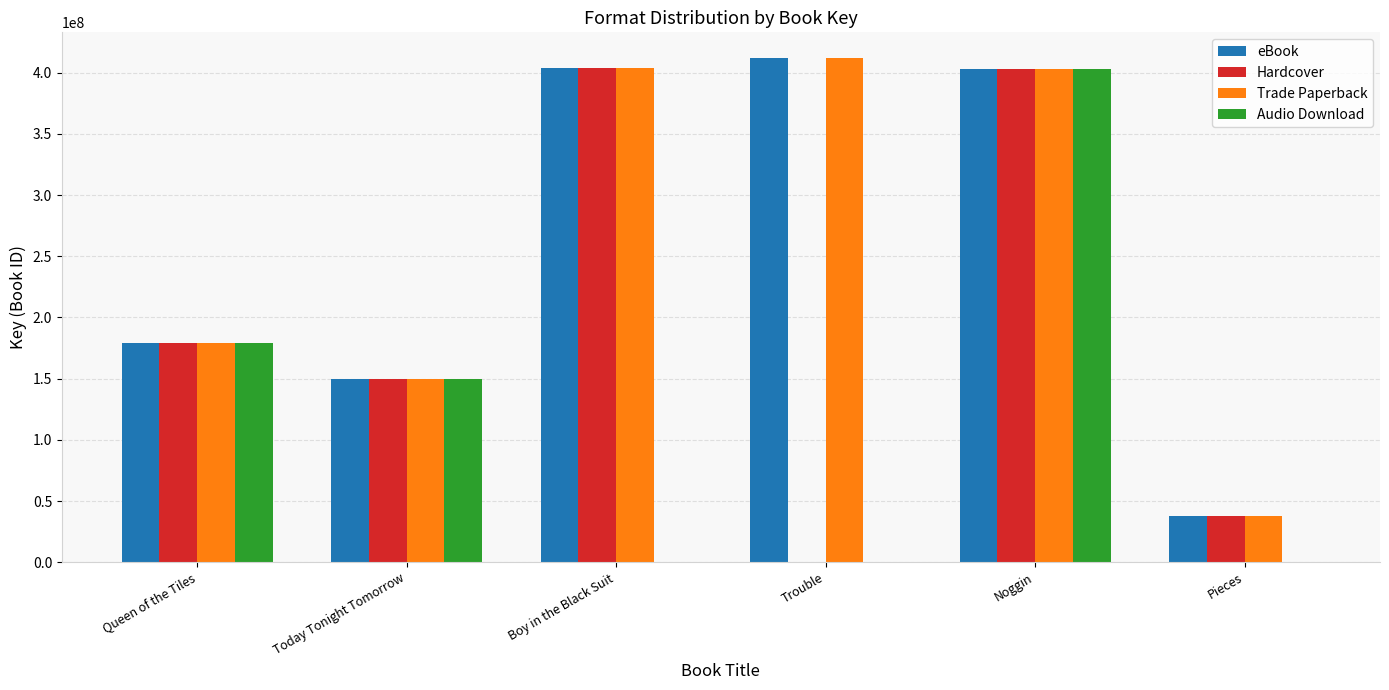

Between Today Tonight Tomorrow and Pieces, which series saw the biggest shift?

Audio Download